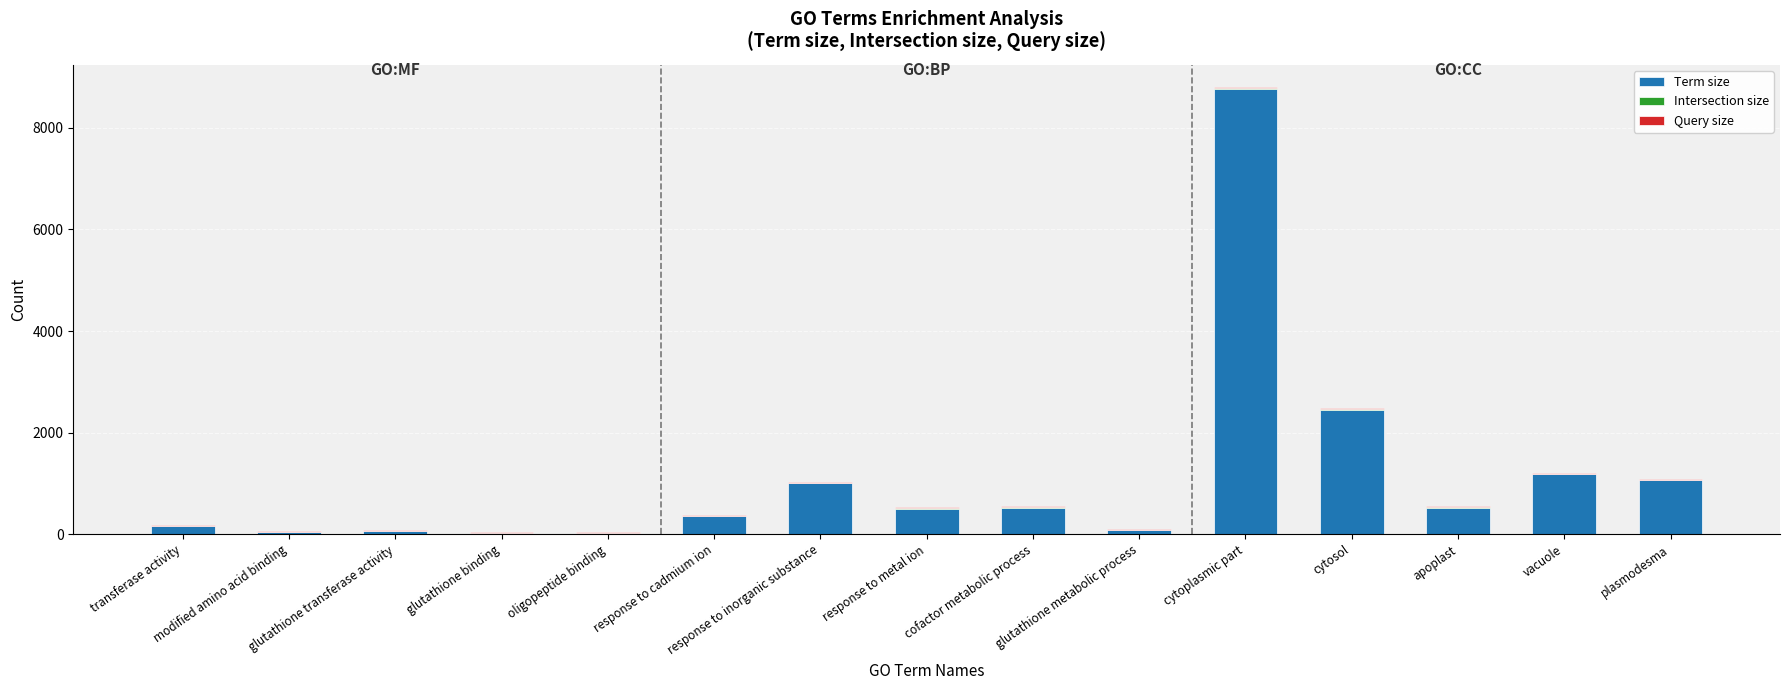

What is the maximum value for Term size?

8762